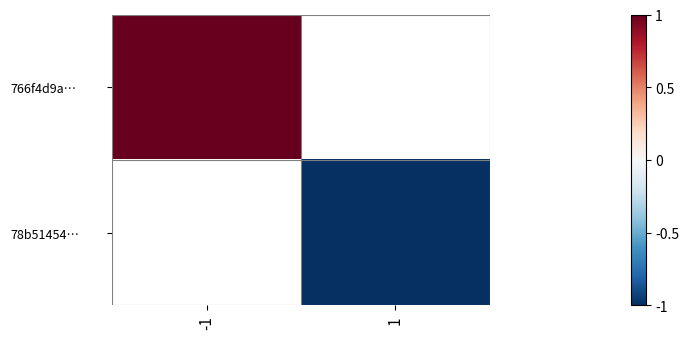

Is it true that 766f4d9a… equals 1.4 at -1?

False